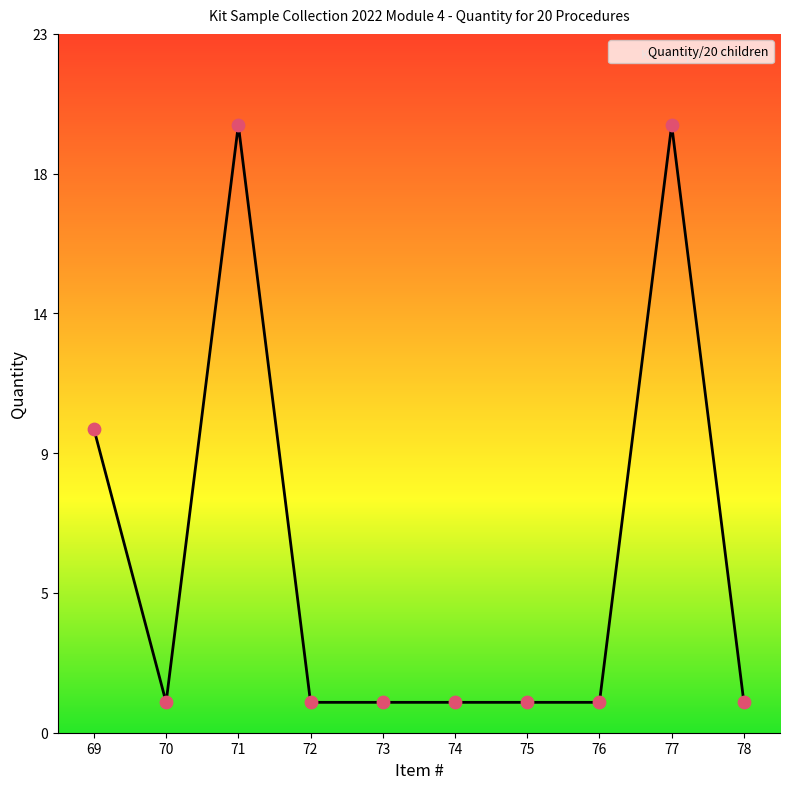

Between 78 and 70, which is larger?

78